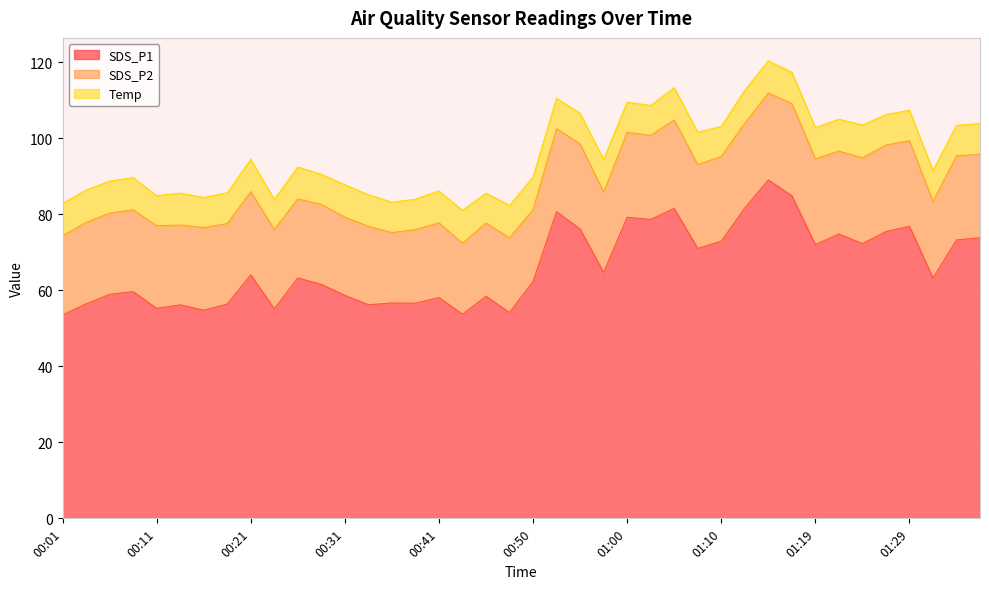

At which category does the chart reach its peak across all series?

01:15